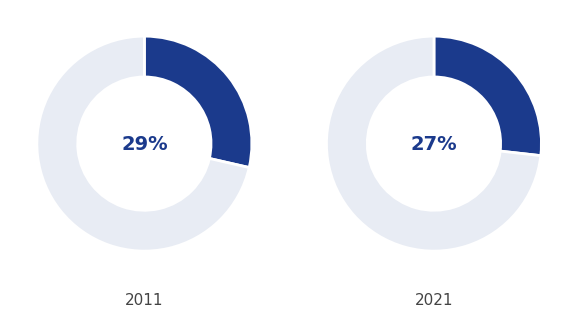

Is Age 13-14 Years the majority of the pie?

No